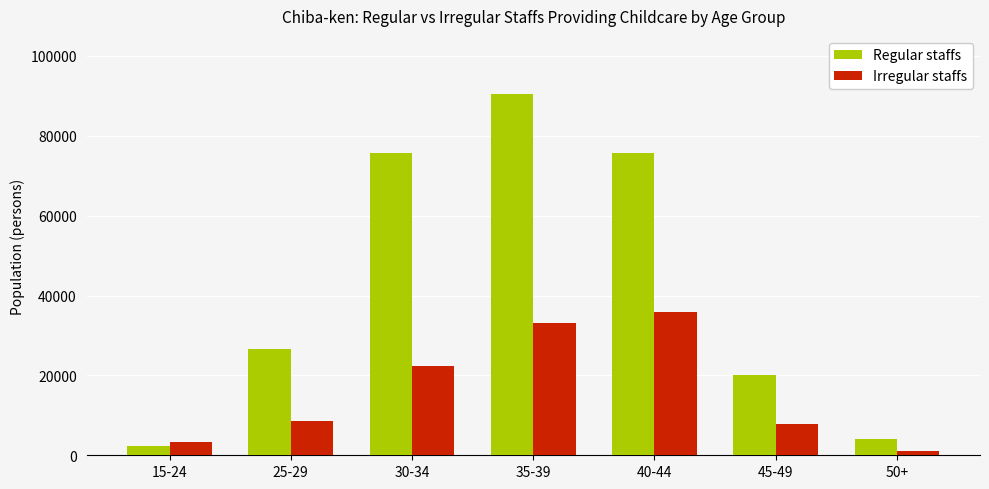

The value of Irregular staffs at 35-39 is 33000. True or false?

True